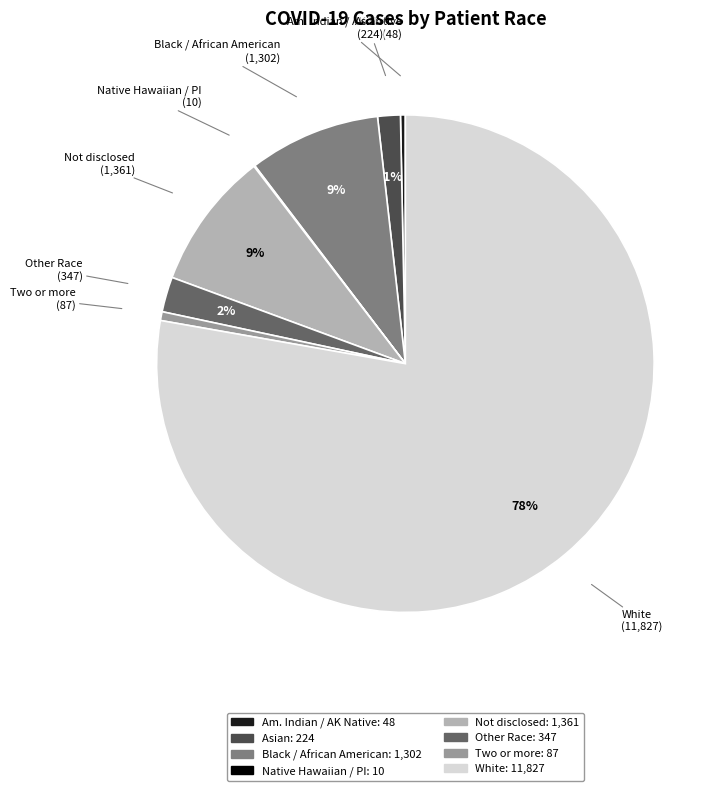

To the nearest percent, what is the difference between the largest and smallest slice percentages?

78%